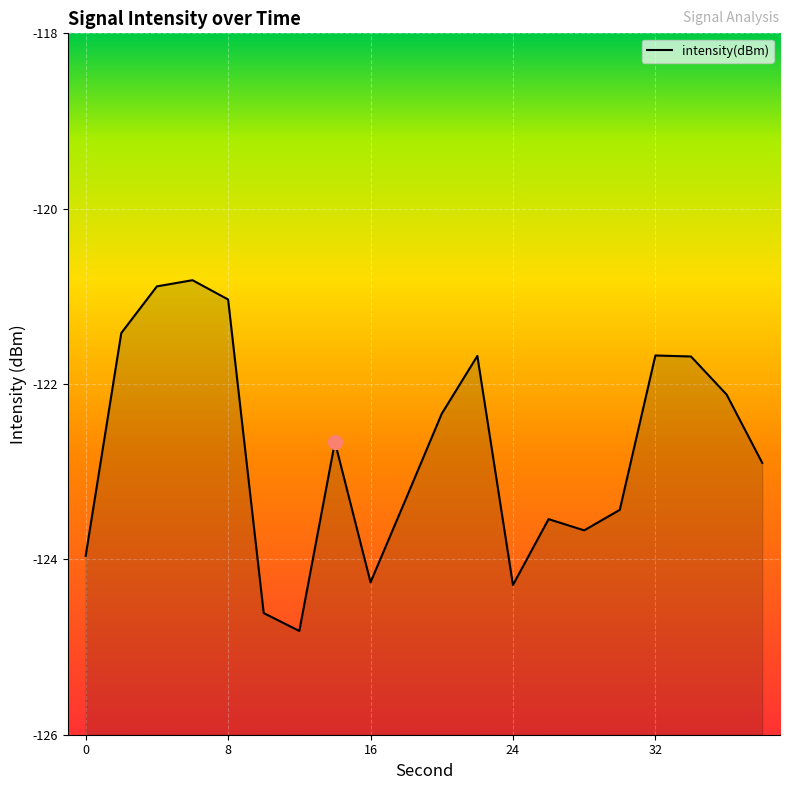

How many lines are shown in the chart?

1